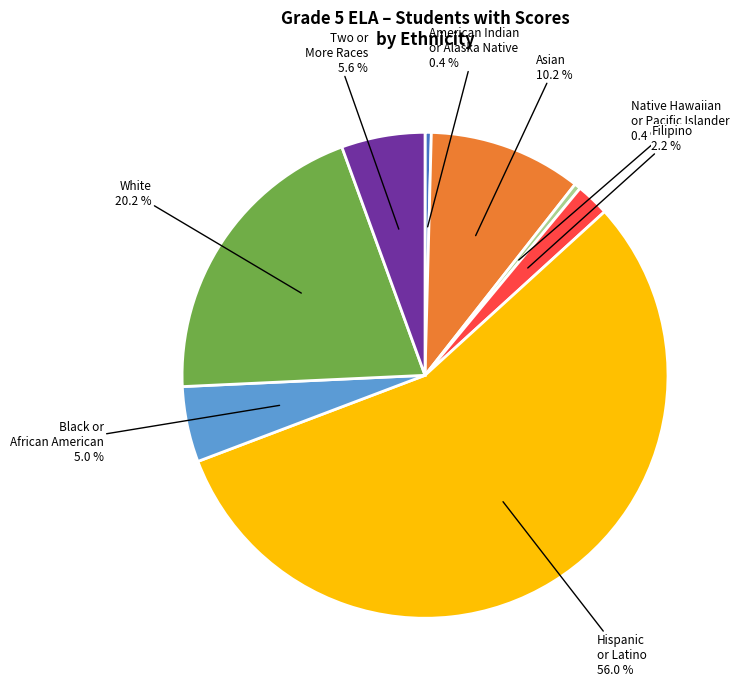

Is there any slice that represents more than half of the pie?

Yes